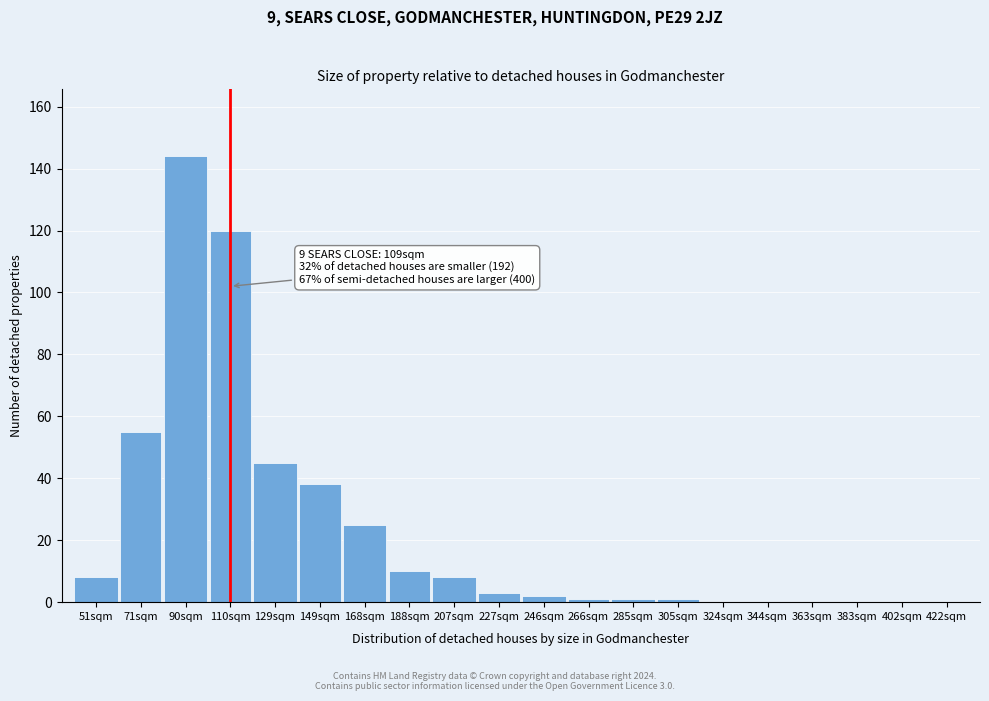

Reading right to left, list all the values displayed in this chart.

422sqm=0	402sqm=0	383sqm=0	363sqm=0	344sqm=0	324sqm=0	305sqm=1	285sqm=1	266sqm=1	246sqm=2	227sqm=3	207sqm=8	188sqm=10	168sqm=25	149sqm=38	129sqm=45	110sqm=120	90sqm=144	71sqm=55	51sqm=8